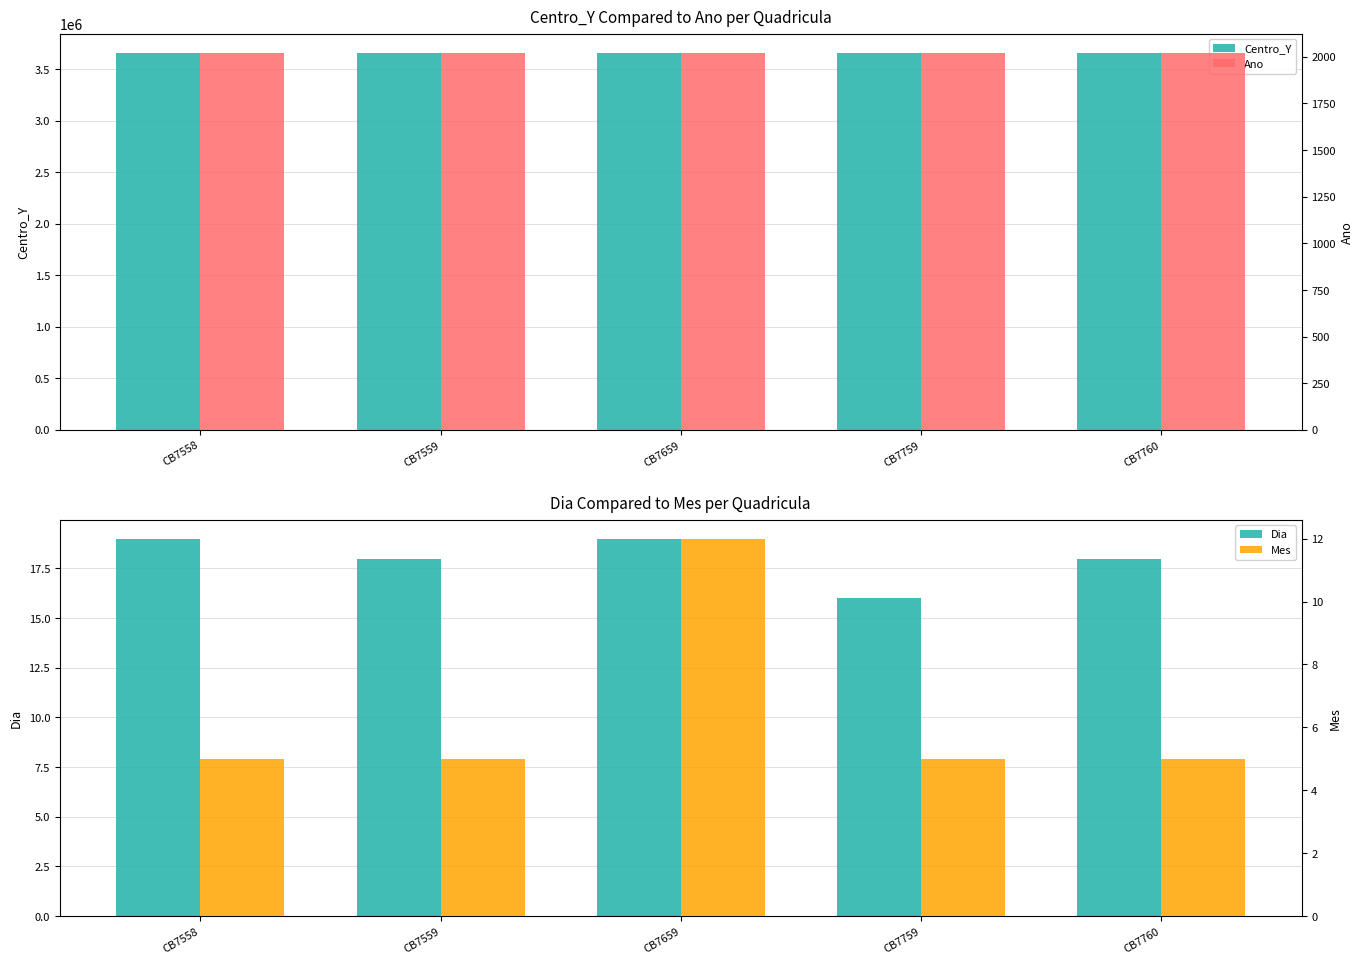

Count the Mes values in the range 5 to 6.

4